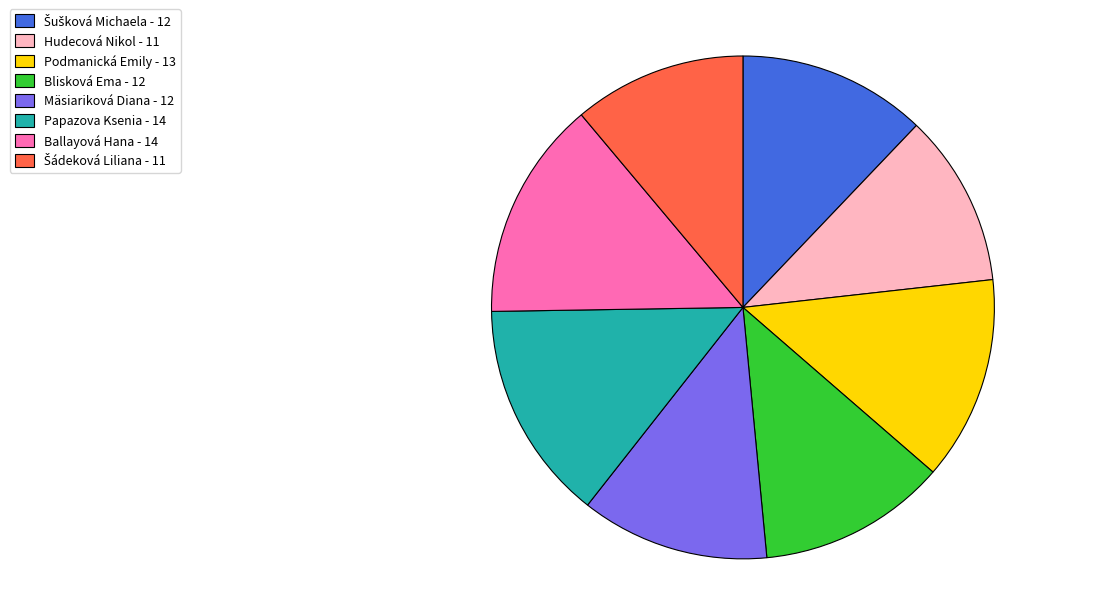

Is there any slice that represents more than half of the pie?

No